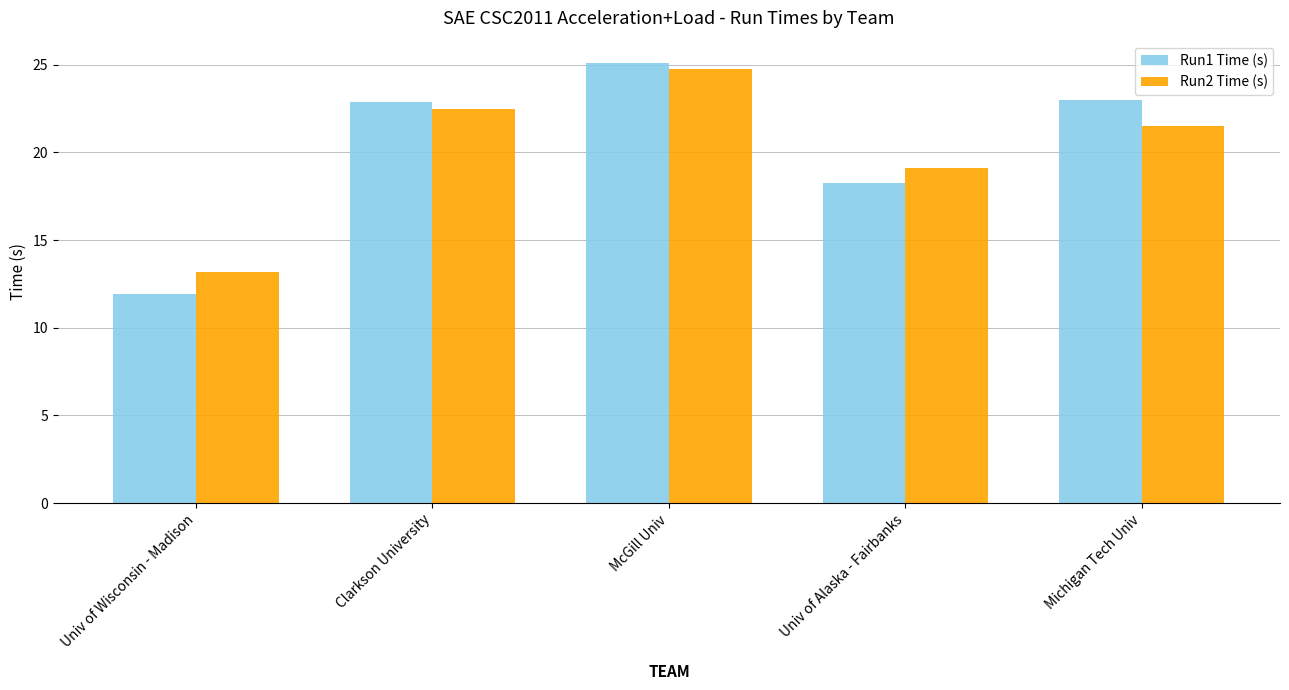

What is the value of the Run2 Time (s) bar at the 4th from the left?

19.1